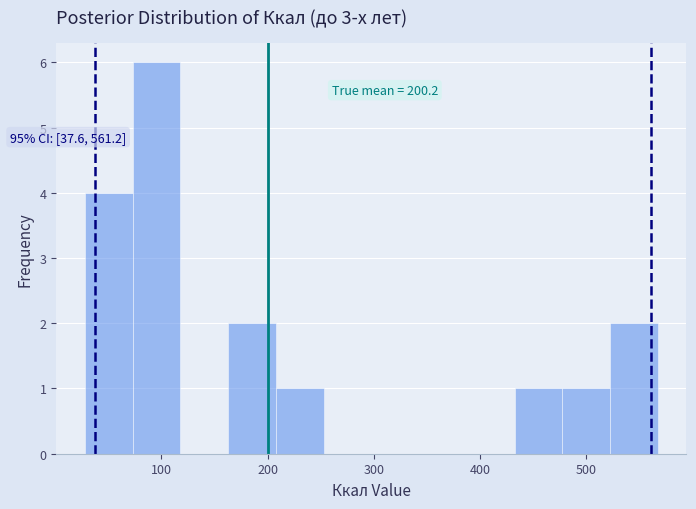

Over which range of the x-axis is the bar tallest?

70 to 120